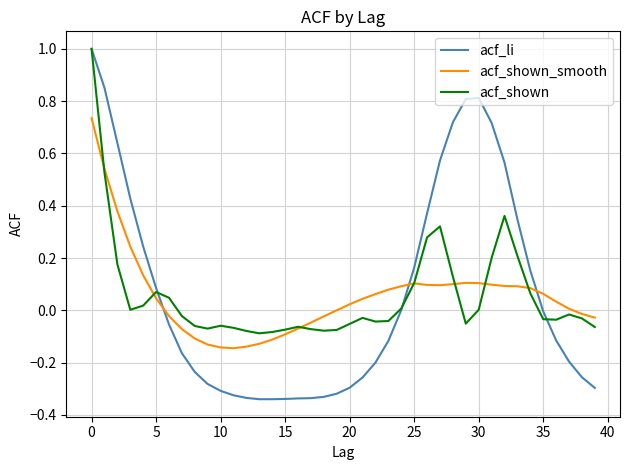

How many times do acf_shown_smooth and acf_li cross each other?

3